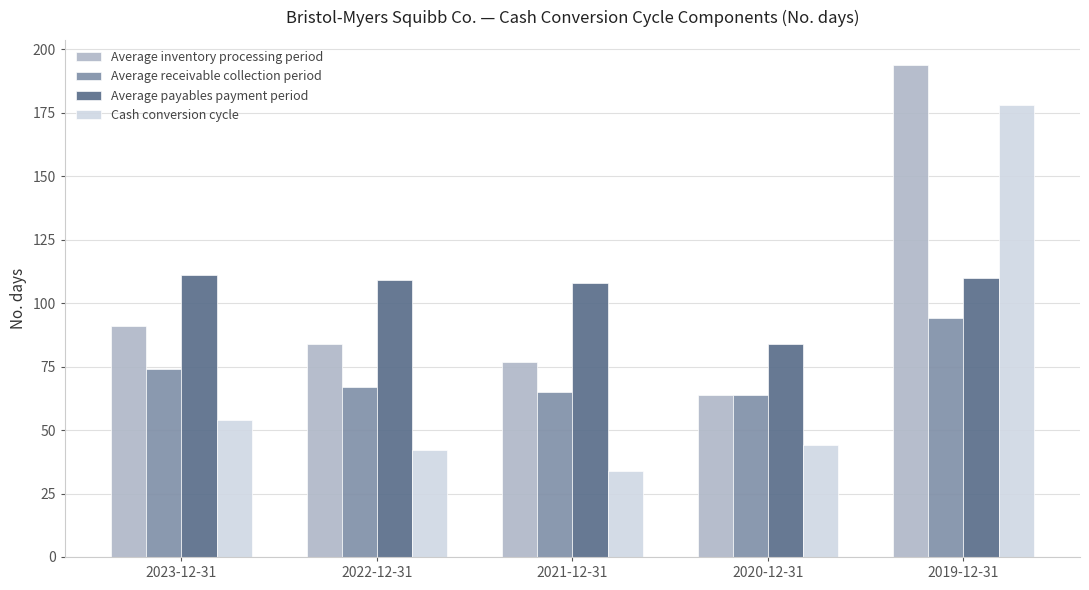

What is the minimum value shown in the chart?

34